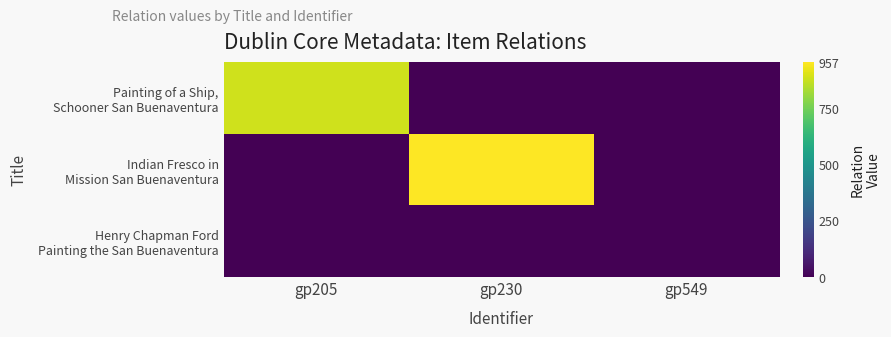

What is the total value across all series at gp205?

887